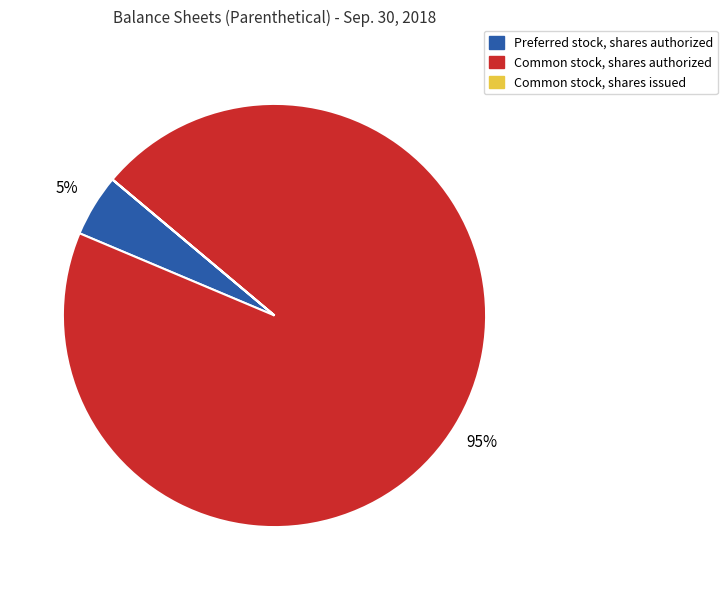

Which category accounts for the majority?

Common stock, shares authorized